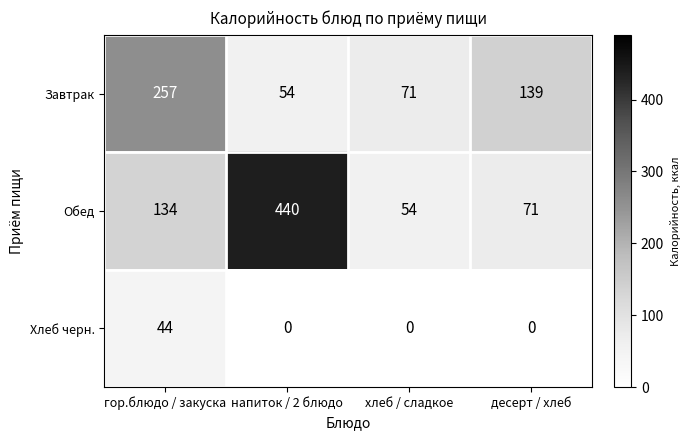

What is the difference between the highest and lowest values at десерт / хлеб?

139